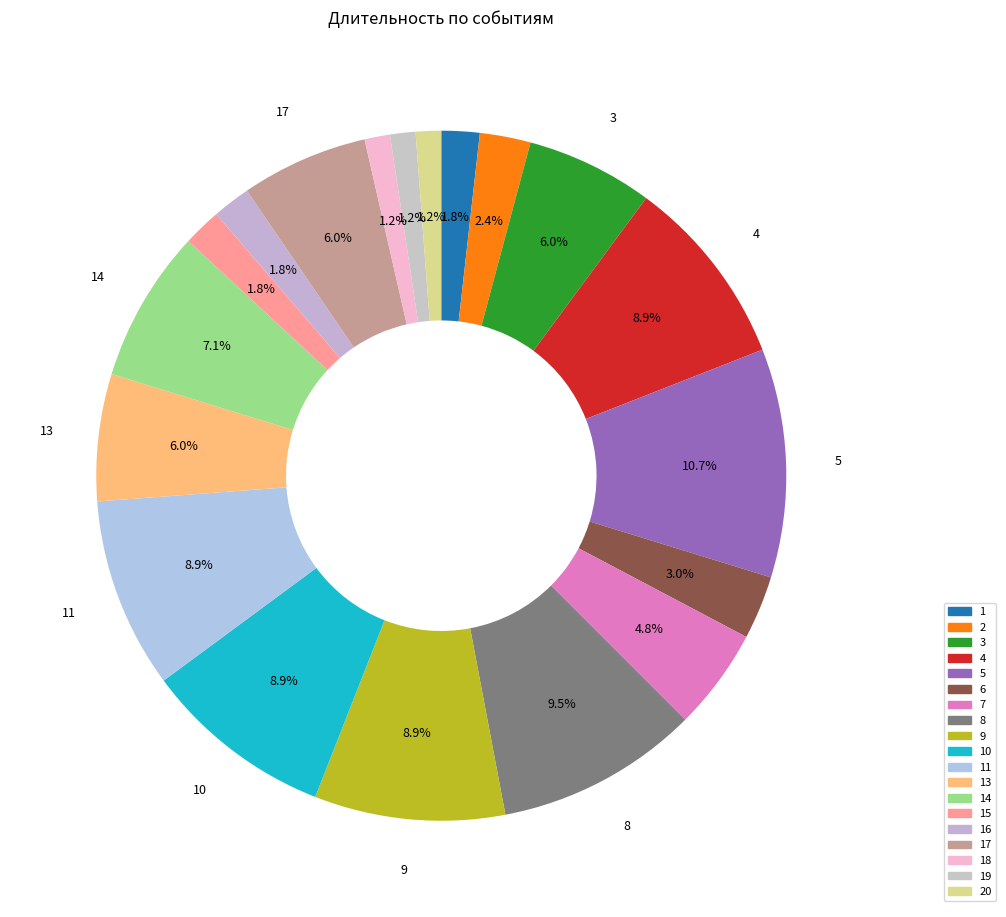

How many segments does this pie chart have?

19